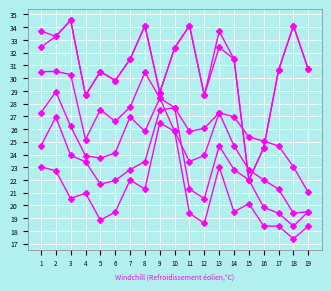

How many distinct data groups are displayed?

6